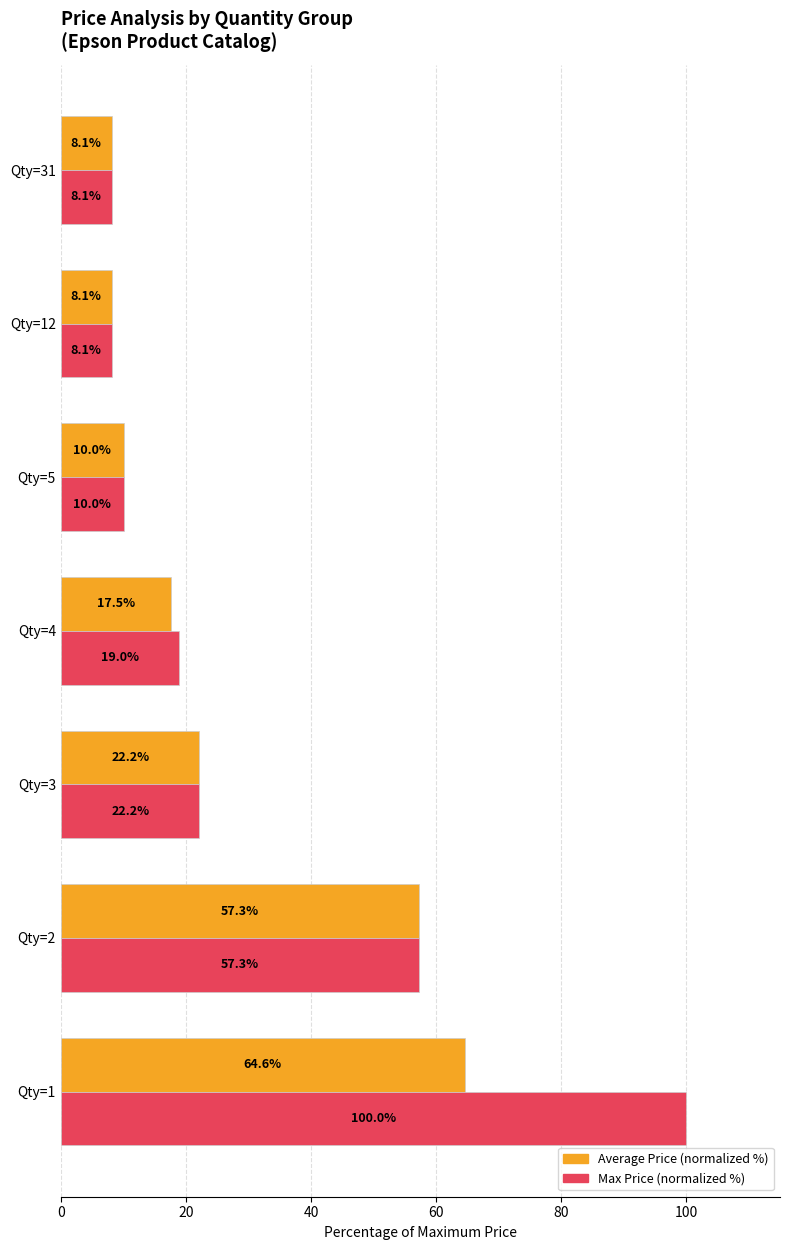

What is the sum of all Max Price (normalized %) values?

224.6